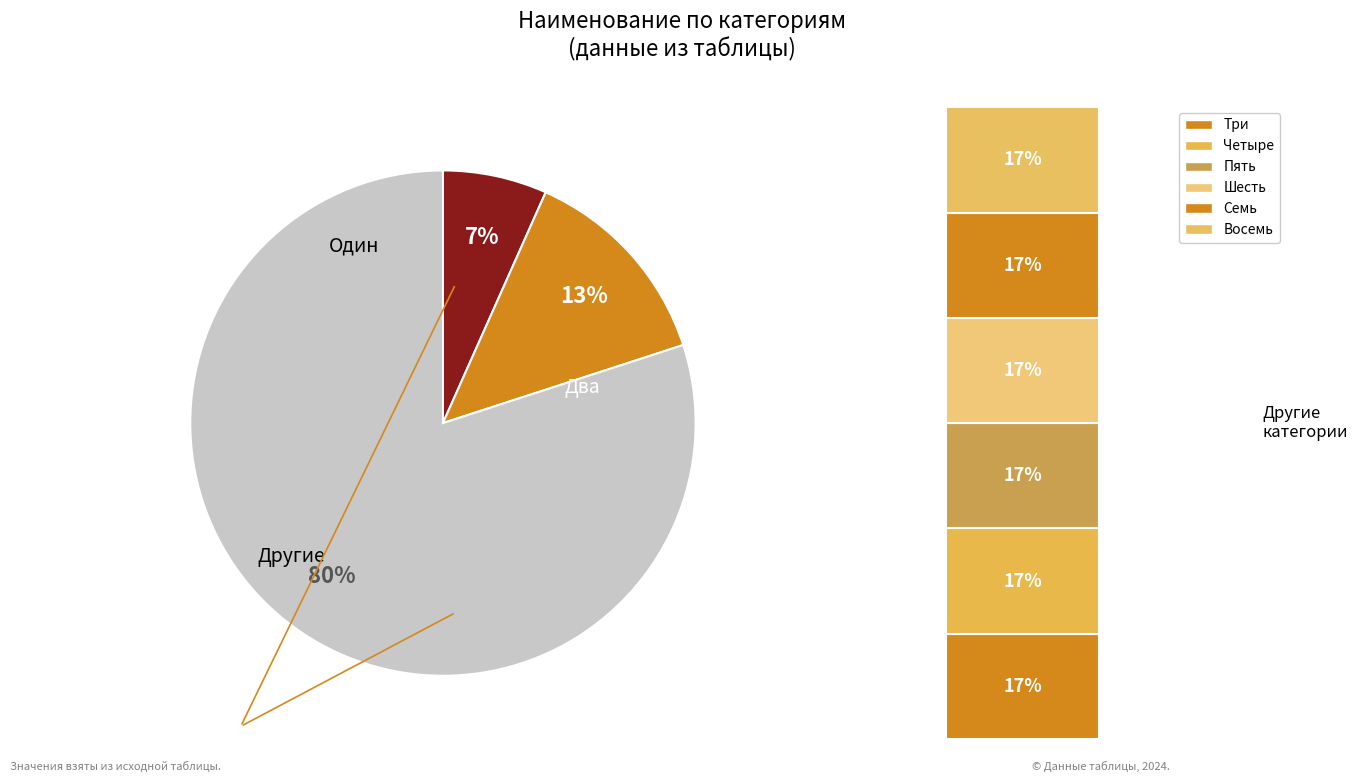

To the nearest percent, what is the combined percentage of Два and Восемь?

27%